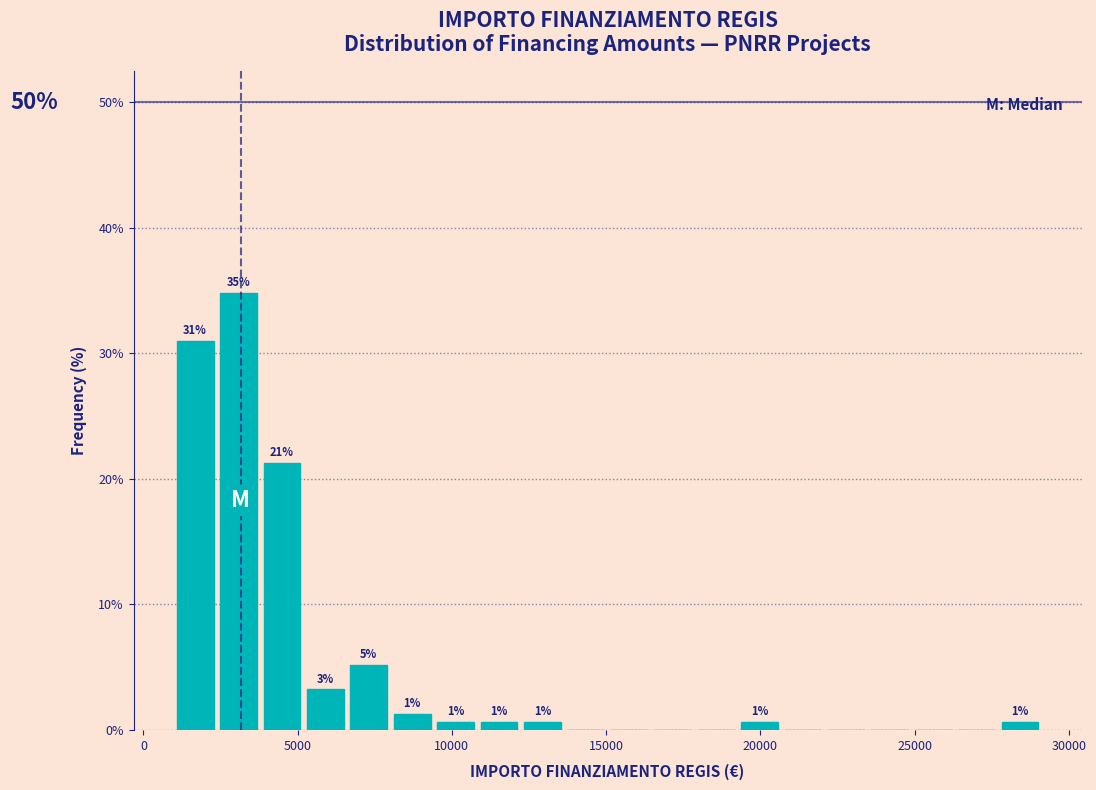

Read against the x-axis, roughly where is the centre of the tallest bar?

3000